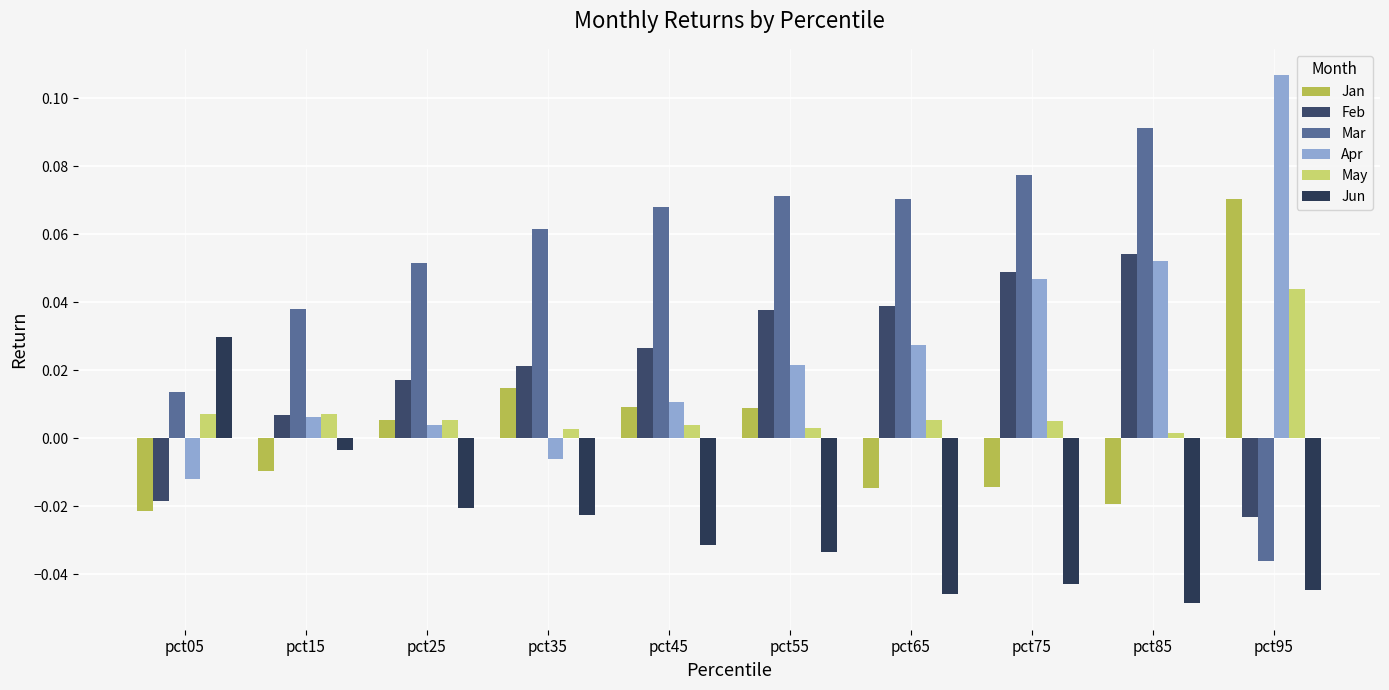

Which series has the largest range (max minus min)?

Mar